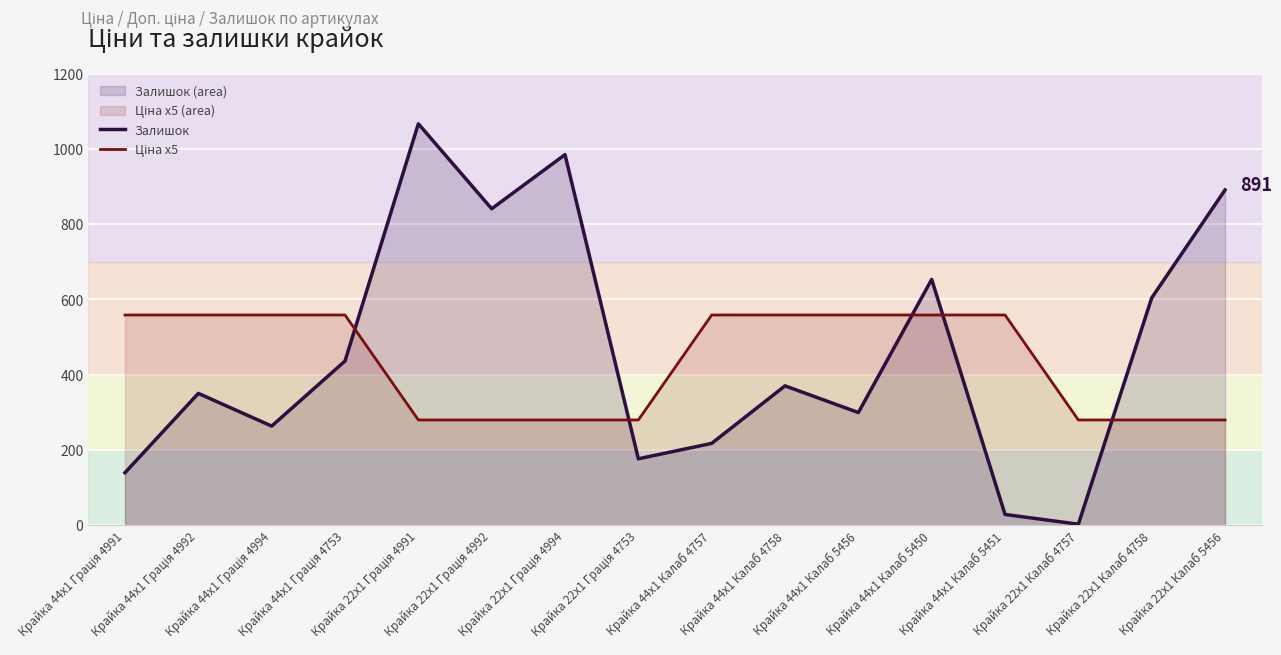

What is the difference between the Залишок values at Крайка 22x1 Грація 4994 and Крайка 22x1 Грація 4992?

144.0